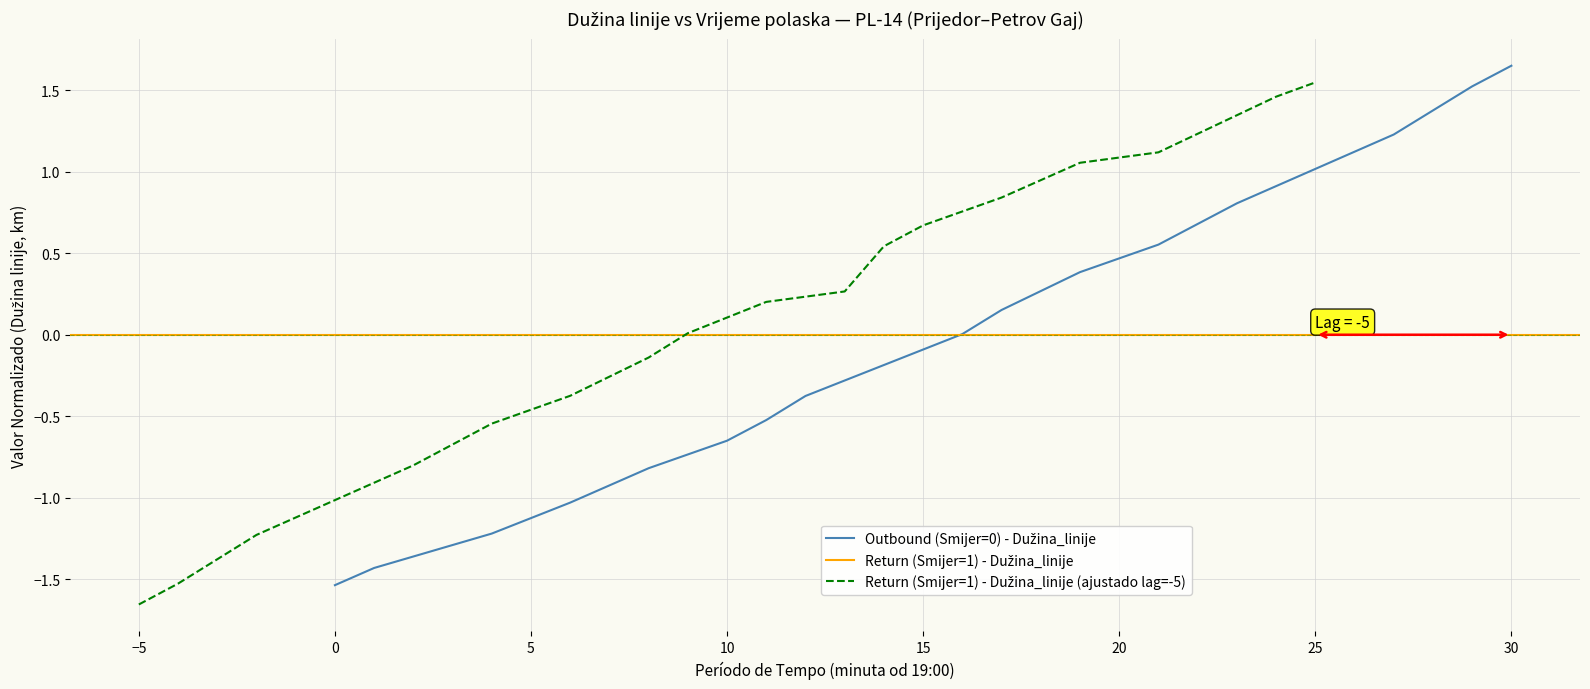

True or false: Outbound (Smijer=0) - Dužina_linije and Return (Smijer=1) - Dužina_linije intersect in this chart.

True